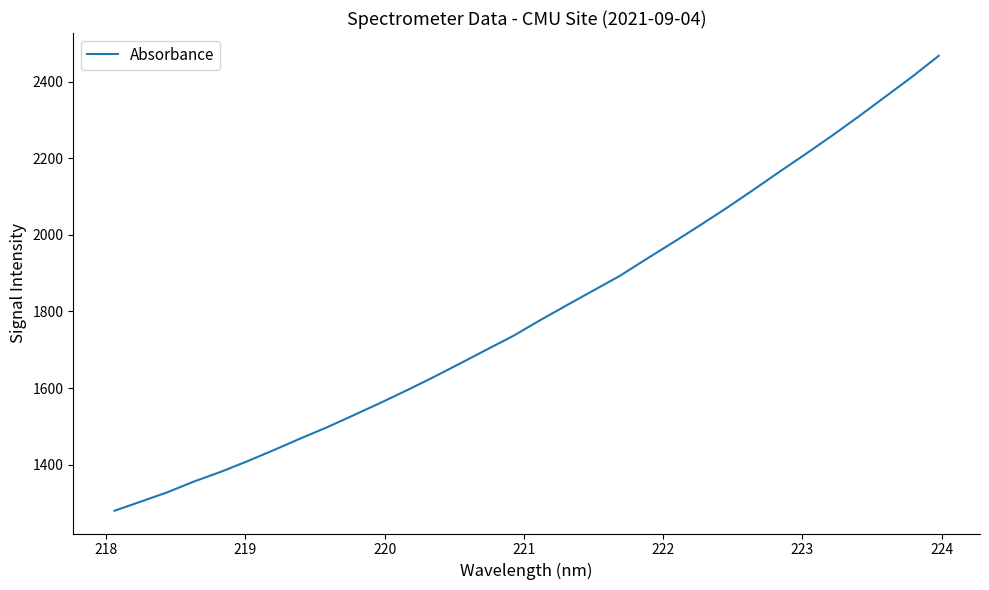

Reading right to left, list all the values displayed in this chart.

2467.2	2412.7	2361.0	2309.5	2259.6	2211.4	2164.3	2116.3	2069.2	2024.2	1980.1	1936.9	1892.9	1854.6	1816.1	1777.2	1736.6	1700.7	1664.6	1628.9	1594.6	1561.5	1529.6	1498.0	1468.7	1438.5	1409.1	1381.5	1356.4	1328.3	1303.9	1279.7